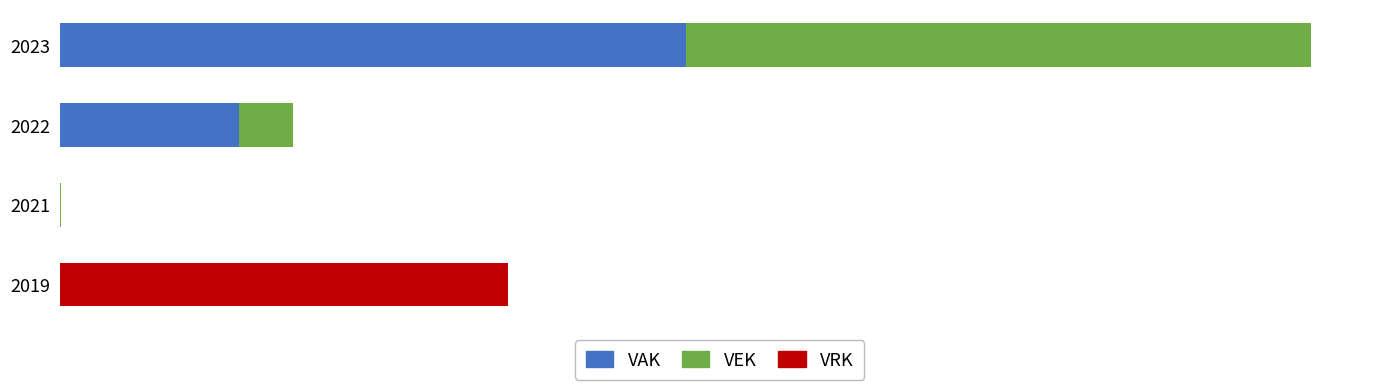

What are all the series names shown in the legend?

VAK, VEK, VRK